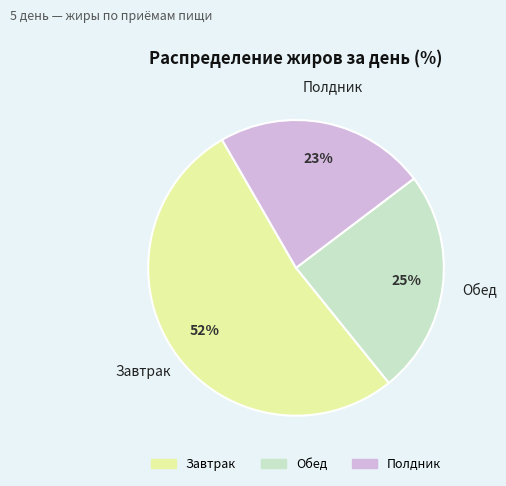

Rank the categories by value from lowest to highest.

Полдник, Обед, Завтрак